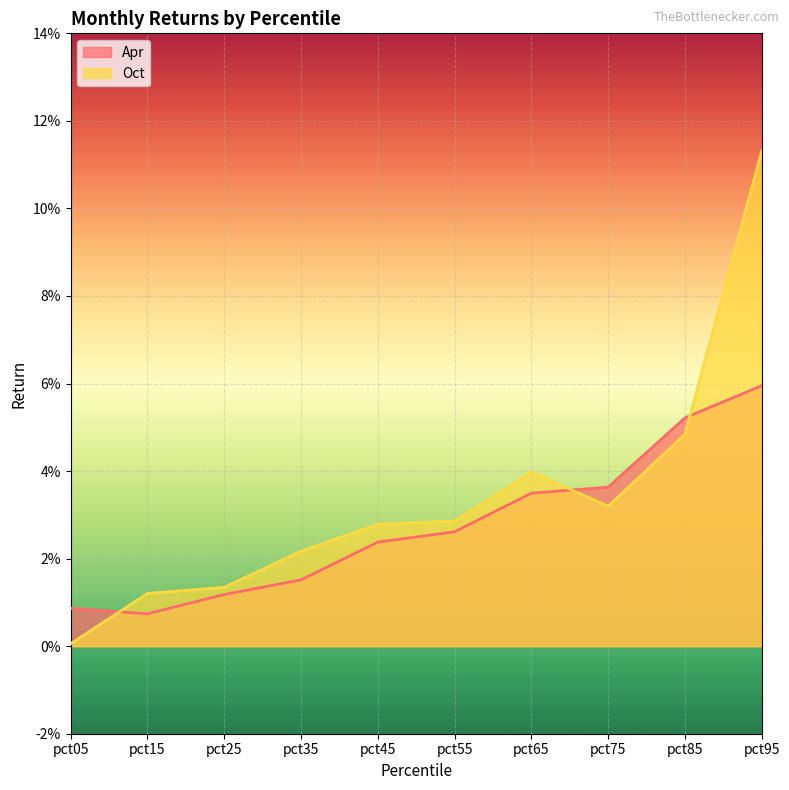

Does the chart display data point markers on the line(s)?

No